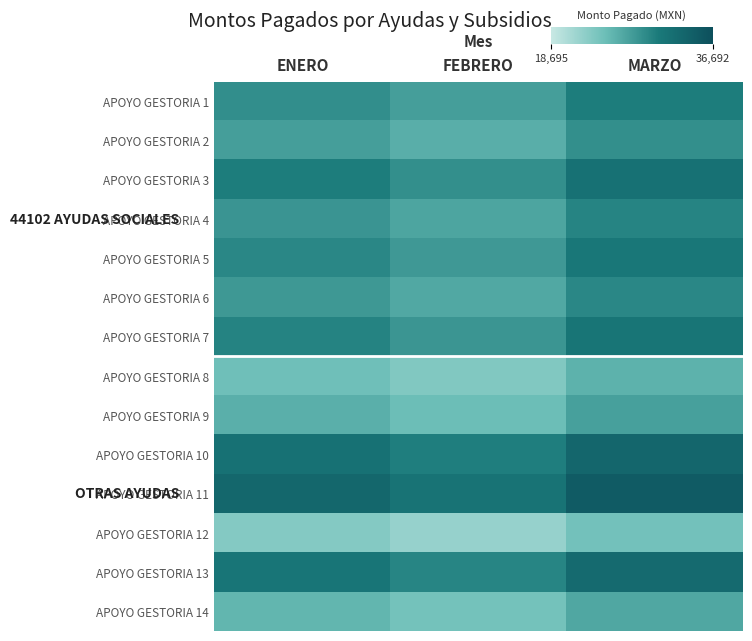

Between FEBRERO and MARZO, which is larger?

MARZO